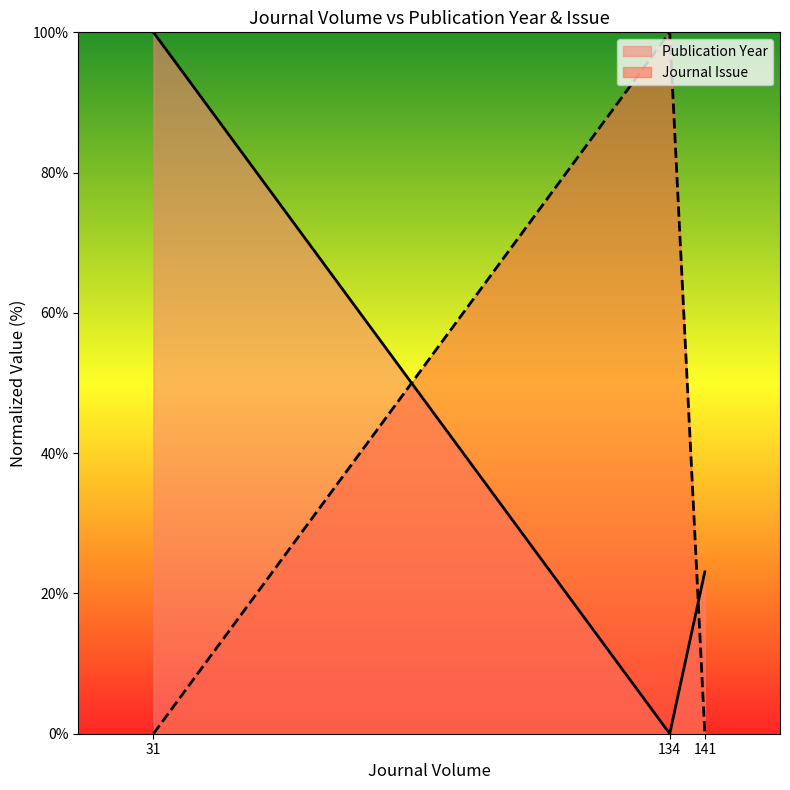

What is the average value of the Journal Issue series?

33.3